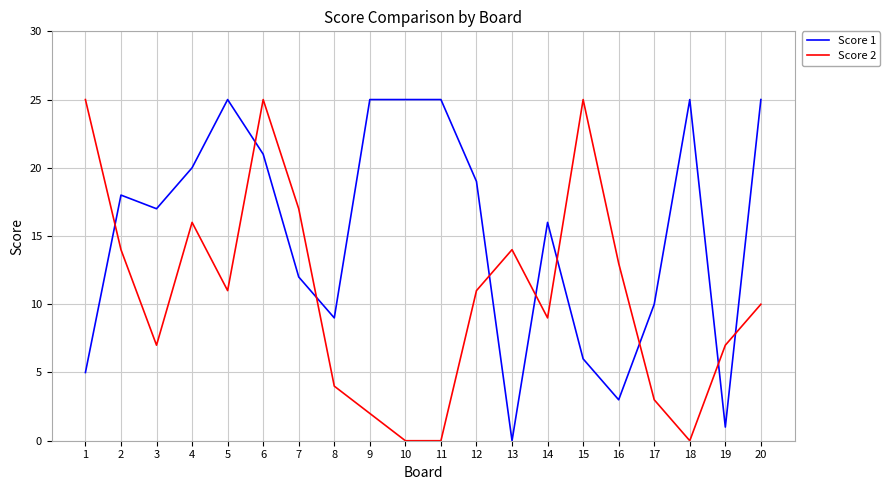

What is the maximum value shown in the chart?

25